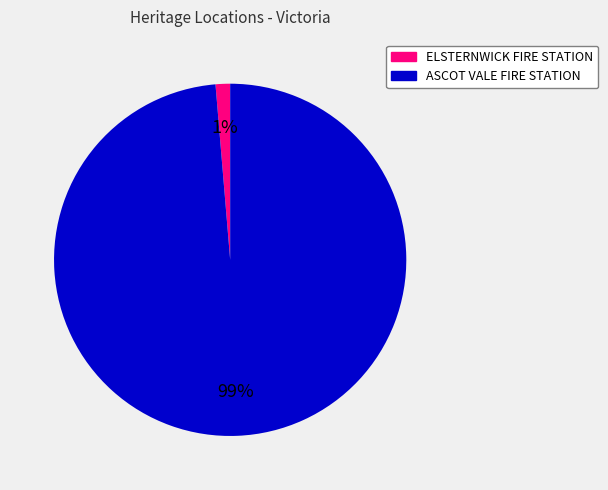

Between ASCOT VALE FIRE STATION and ELSTERNWICK FIRE STATION, which is larger?

ASCOT VALE FIRE STATION